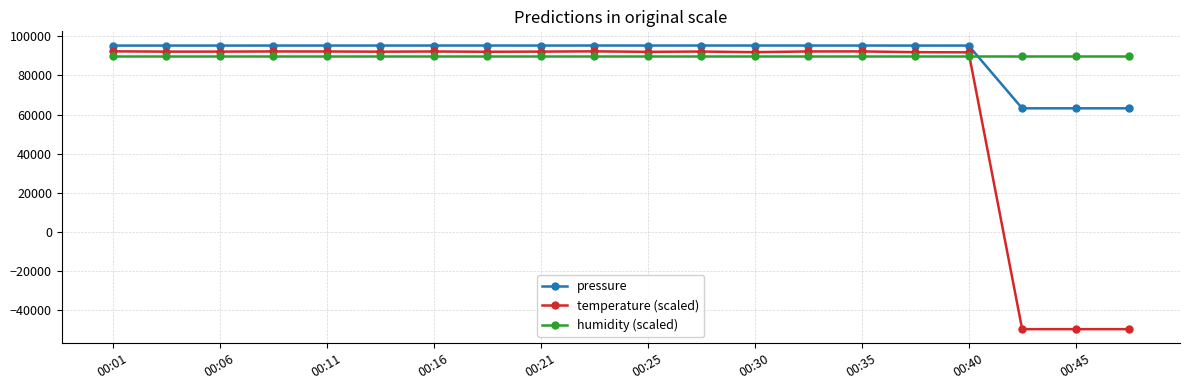

What is the value of the humidity (scaled) point at the 7th from the left?

90000.0